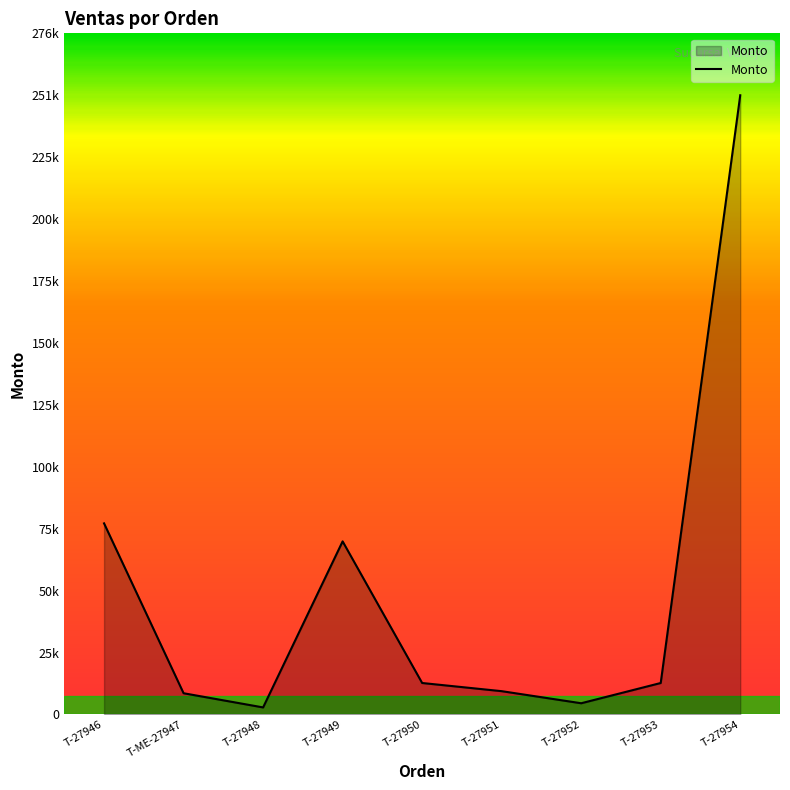

Is this an area chart (filled region under the line)?

Yes